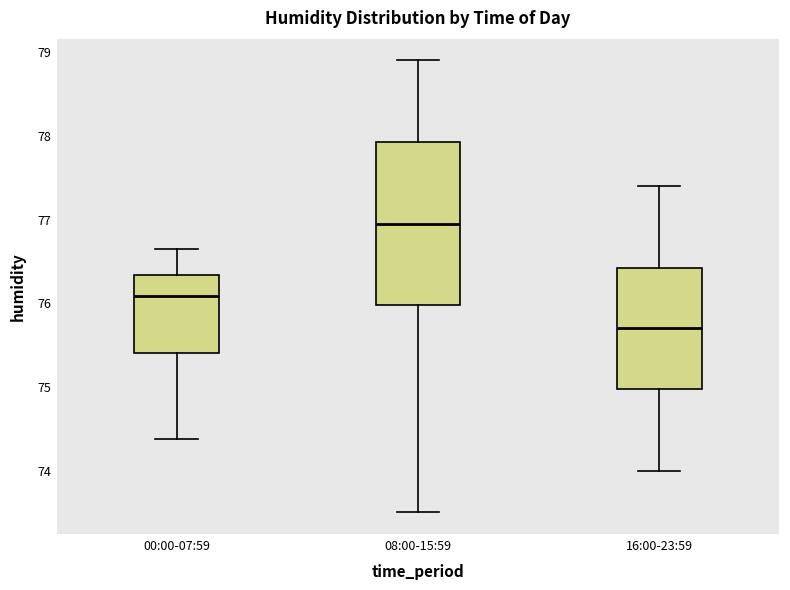

Reading left to right, read every box against the y-axis: the position of its median line, the range the box covers, and the ends of its whiskers. The values are not printed on the chart, so give them approximately, as read against the axis.

00:00-07:59: median 76.1, box 75.4 to 76.3, whiskers 74.4 to 76.7
08:00-15:59: median 77.0, box 76.0 to 77.9, whiskers 73.5 to 78.9
16:00-23:59: median 75.7, box 75.0 to 76.4, whiskers 74.0 to 77.4